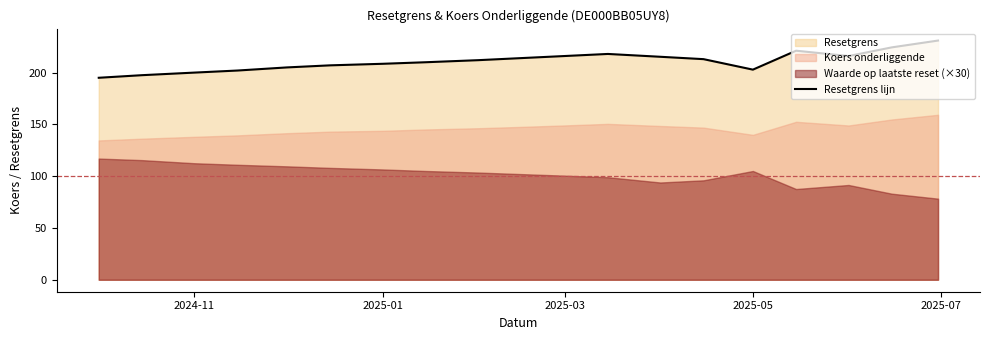

The value of Resetgrens lijn at 2025-01 is 208.5. True or false?

True